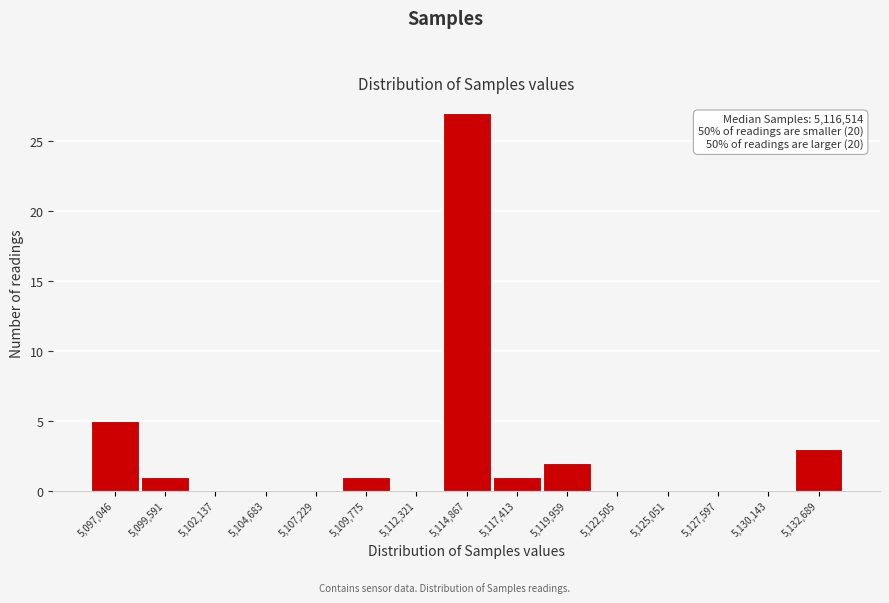

Reading left to right, list all the values displayed in this chart.

5,097,046=5	5,099,591=1	5,102,137=0	5,104,683=0	5,107,229=0	5,109,775=1	5,112,321=0	5,114,867=27	5,117,413=1	5,119,959=2	5,122,505=0	5,125,051=0	5,127,597=0	5,130,143=0	5,132,689=3